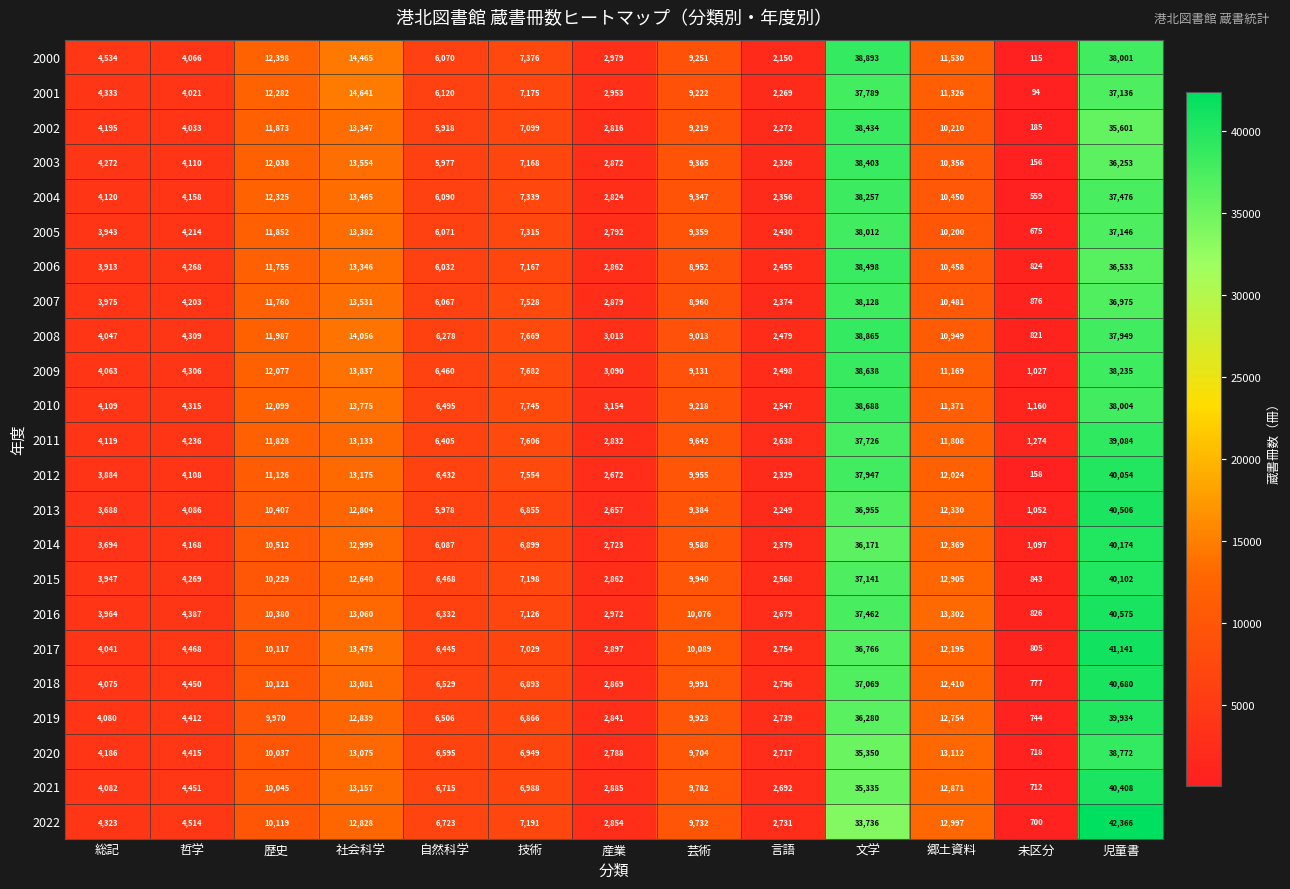

Is it true that 2020 equals 718 at 未区分?

True